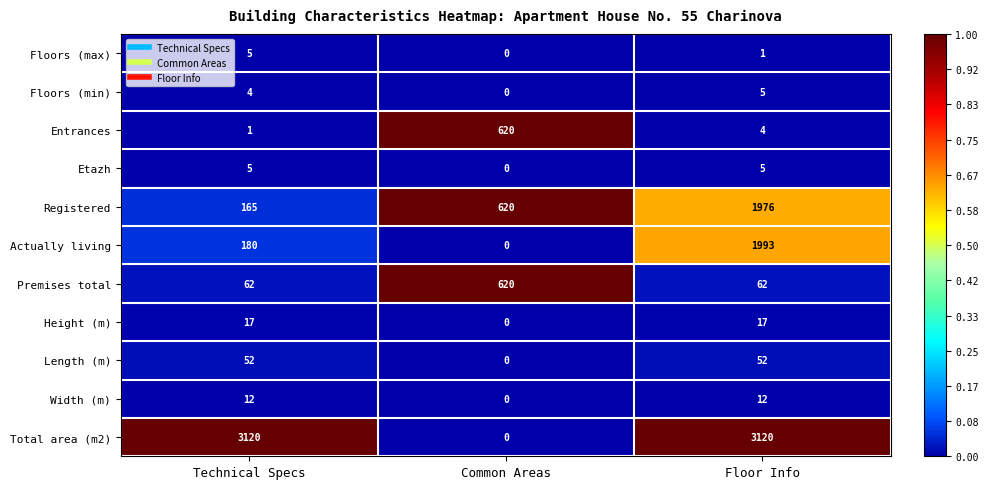

Between Common Areas and Floor Info, which series saw the biggest shift?

Total area (m2)